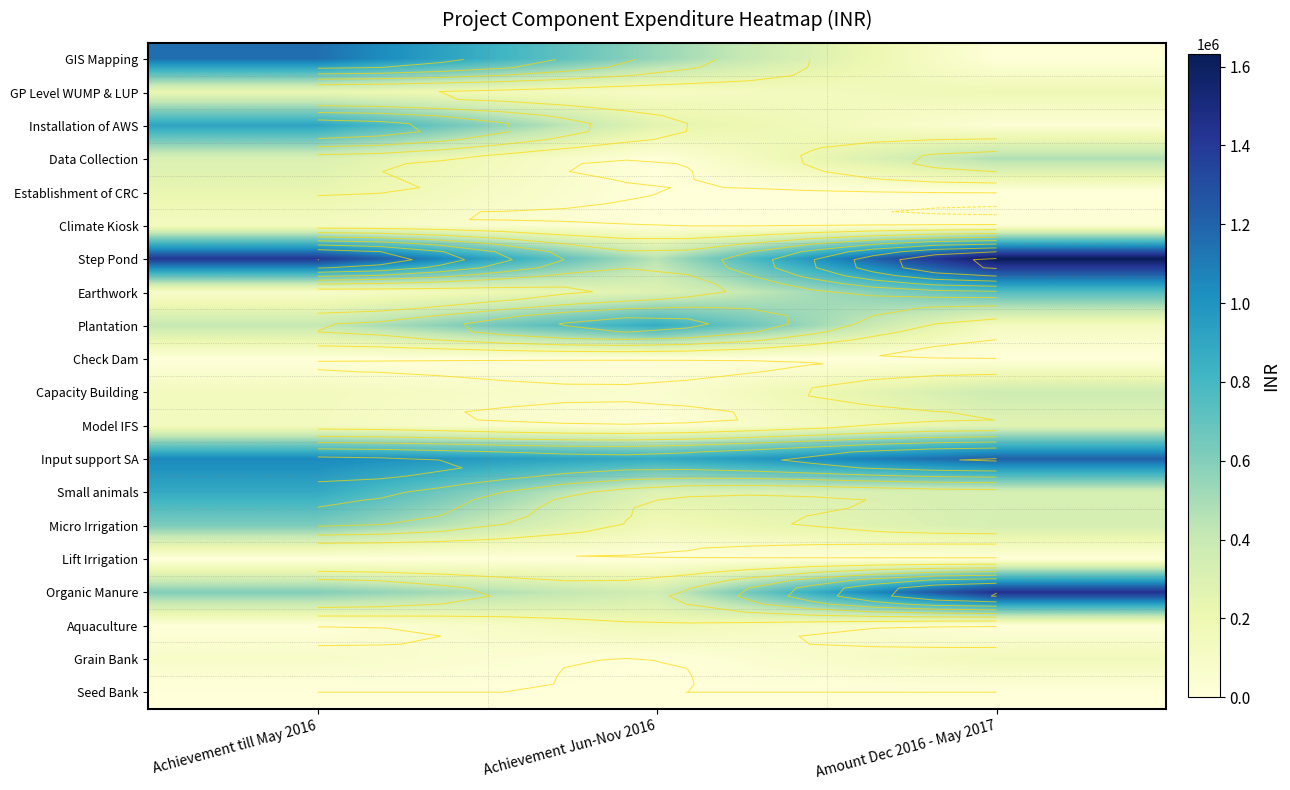

What value does the Input support SA series have at Achievement till May 2016, to the nearest 50?

1050600